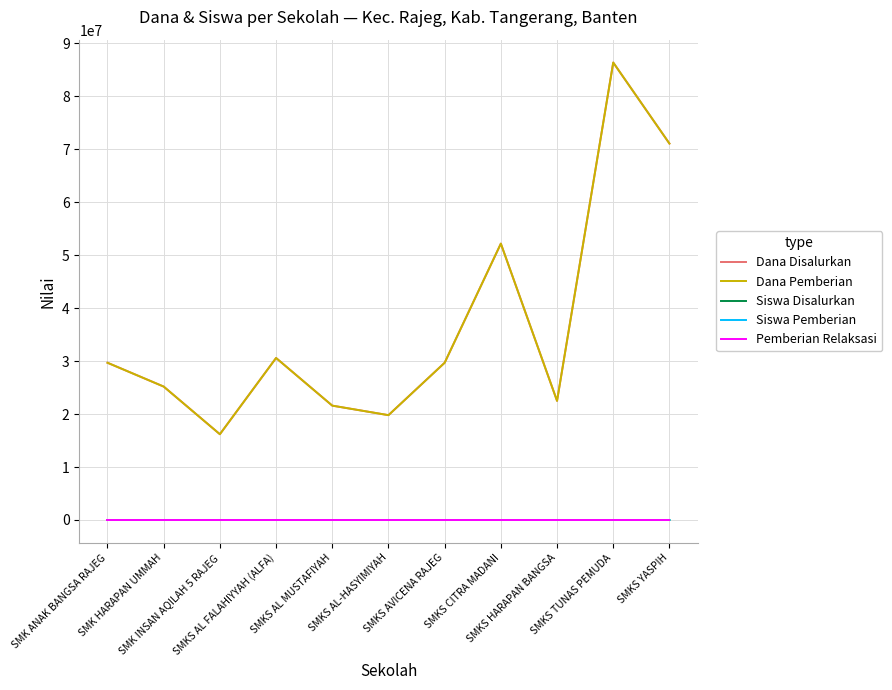

At which label does Pemberian Relaksasi reach its peak?

SMK ANAK BANGSA RAJEG